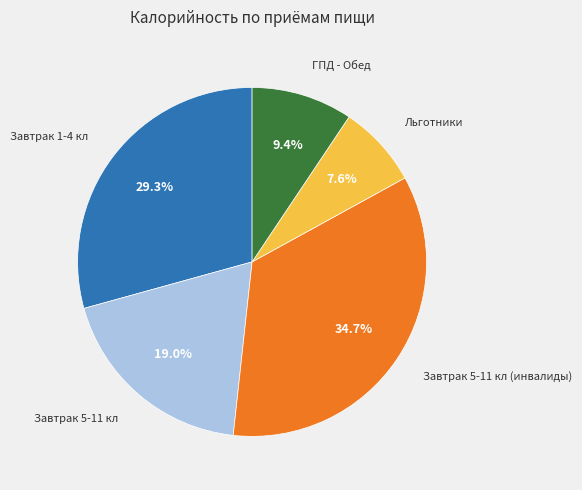

Is there a majority slice in this chart?

No